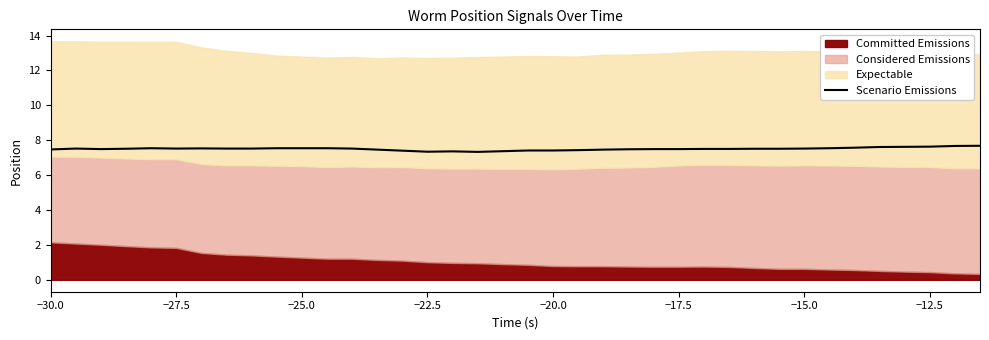

Reading left to right, extract all data points from this chart.

7.5	7.5	7.5	7.5	7.5	7.5	7.5	7.5	7.5	7.5	7.5	7.5	7.5	7.5	7.4	7.3	7.4	7.3	7.4	7.4	7.4	7.4	7.5	7.5	7.5	7.5	7.5	7.5	7.5	7.5	7.5	7.5	7.6	7.6	7.6	7.6	7.7	7.7